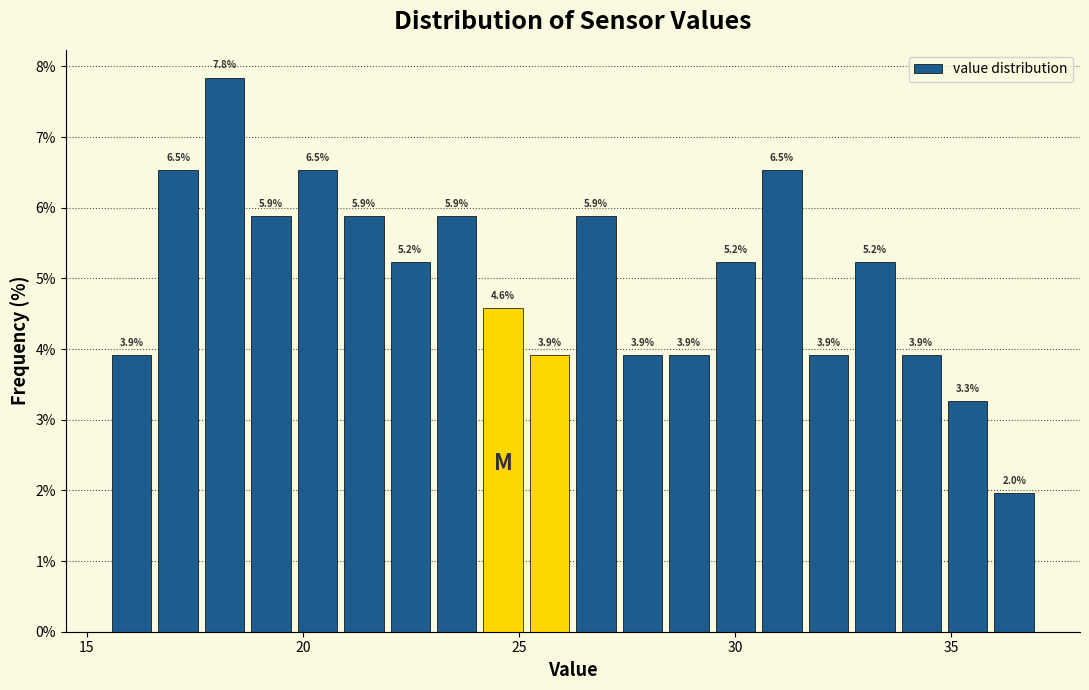

Around what value on the x-axis is the tallest bar? Give the approximate position of its centre, as read against the axis.

18.0